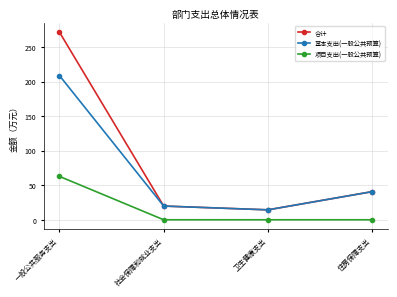

What is the maximum value shown in the chart?

271.5